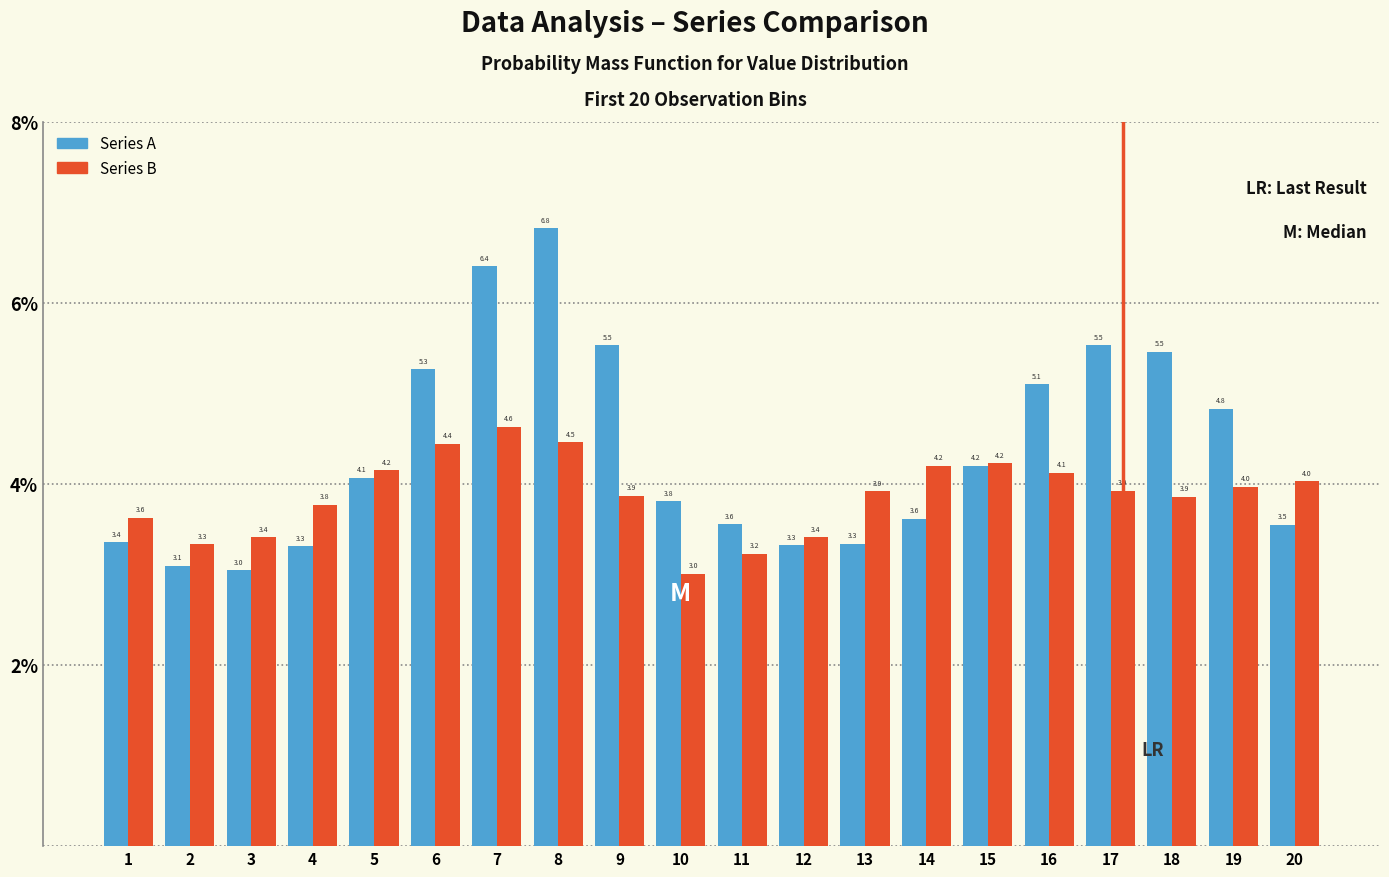

Reading left to right, what are all the values shown in this chart?

Series A: 3.4	3.1	3.0	3.3	4.1	5.3	6.4	6.8	5.5	3.8	3.6	3.3	3.3	3.6	4.2	5.1	5.5	5.5	4.8	3.5
Series B: 3.6	3.3	3.4	3.8	4.2	4.4	4.6	4.5	3.9	3.0	3.2	3.4	3.9	4.2	4.2	4.1	3.9	3.9	4.0	4.0